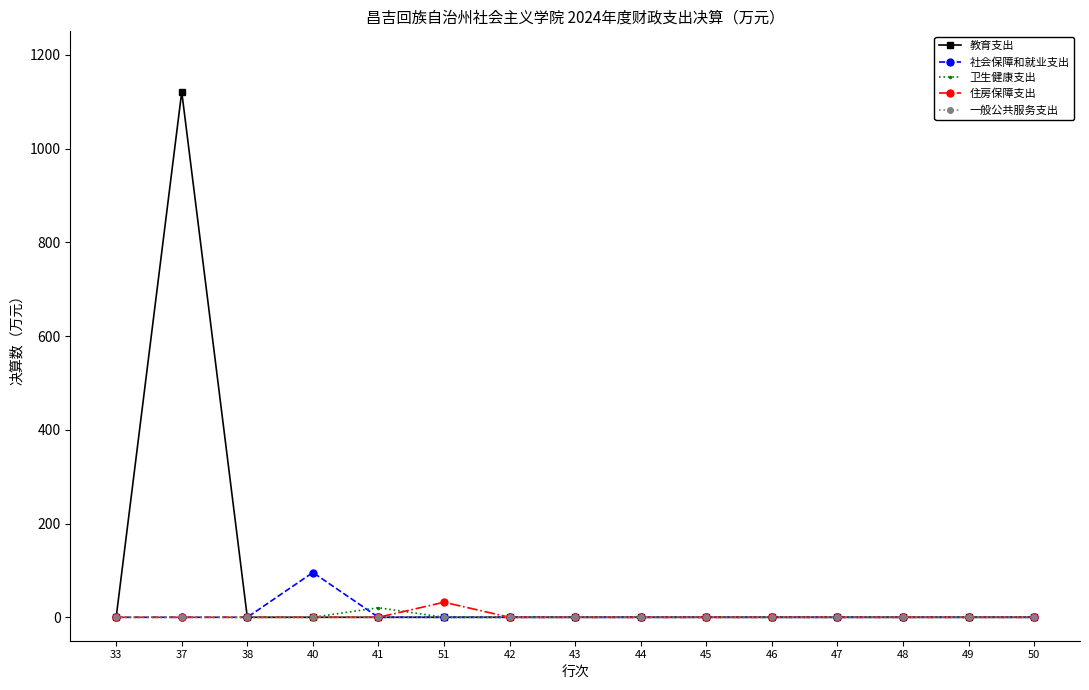

Reading right to left, list all the values displayed in this chart.

教育支出: 50=0.0	49=0.0	48=0.0	47=0.0	46=0.0	45=0.0	44=0.0	43=0.0	42=0.0	51=0.0	41=0.0	40=0.0	38=0.0	37=1120.9	33=0.0
社会保障和就业支出: 50=0.0	49=0.0	48=0.0	47=0.0	46=0.0	45=0.0	44=0.0	43=0.0	42=0.0	51=0.0	41=0.0	40=95.5	38=0.0	37=0.0	33=0.0
卫生健康支出: 50=0.0	49=0.0	48=0.0	47=0.0	46=0.0	45=0.0	44=0.0	43=0.0	42=0.0	51=0.0	41=20.4	40=0.0	38=0.0	37=0.0	33=0.0
住房保障支出: 50=0.0	49=0.0	48=0.0	47=0.0	46=0.0	45=0.0	44=0.0	43=0.0	42=0.0	51=32.1	41=0.0	40=0.0	38=0.0	37=0.0	33=0.0
一般公共服务支出: 50=0.0	49=0.0	48=0.0	47=0.0	46=0.0	45=0.0	44=0.0	43=0.0	42=0.0	51=0.0	41=0.0	40=0.0	38=0.0	37=0.0	33=0.0